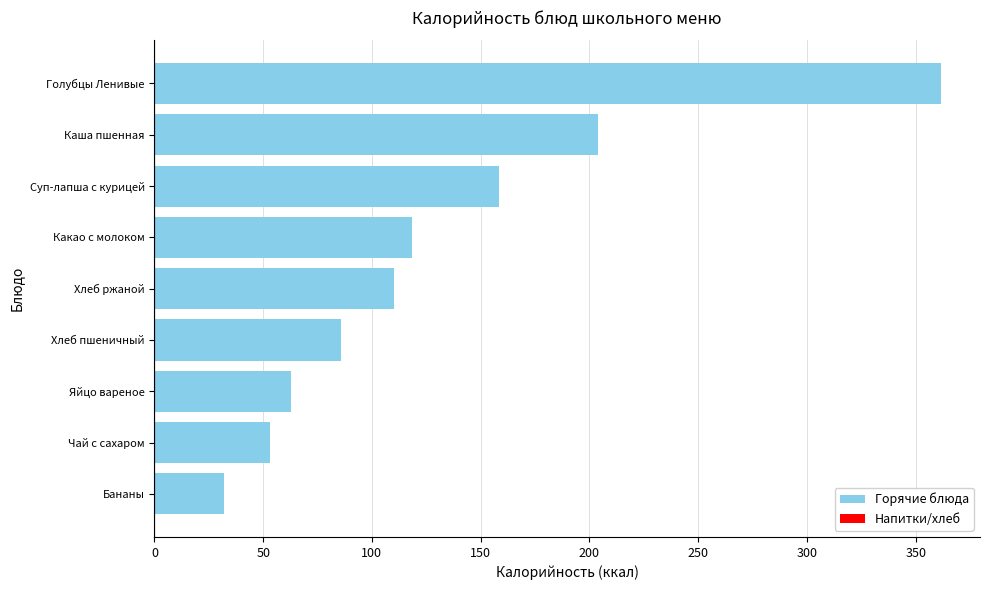

What is the ratio of the value at Голубцы Ленивые to the value at Хлеб пшеничный?

4.2